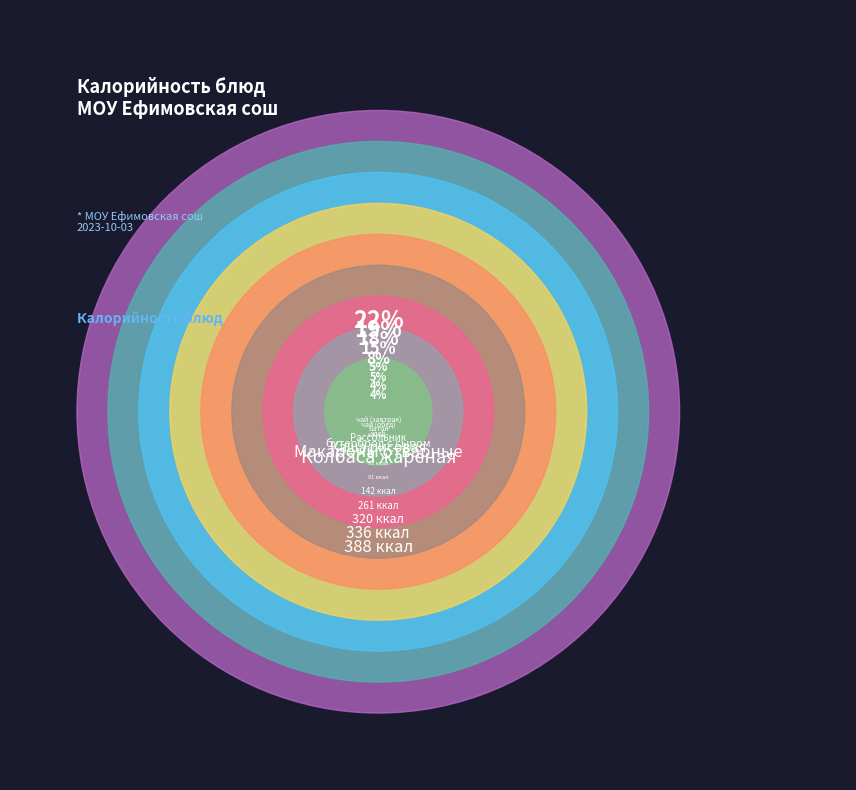

Combined, what portion of the pie is чай (завтрак) and Батон?

8.7%